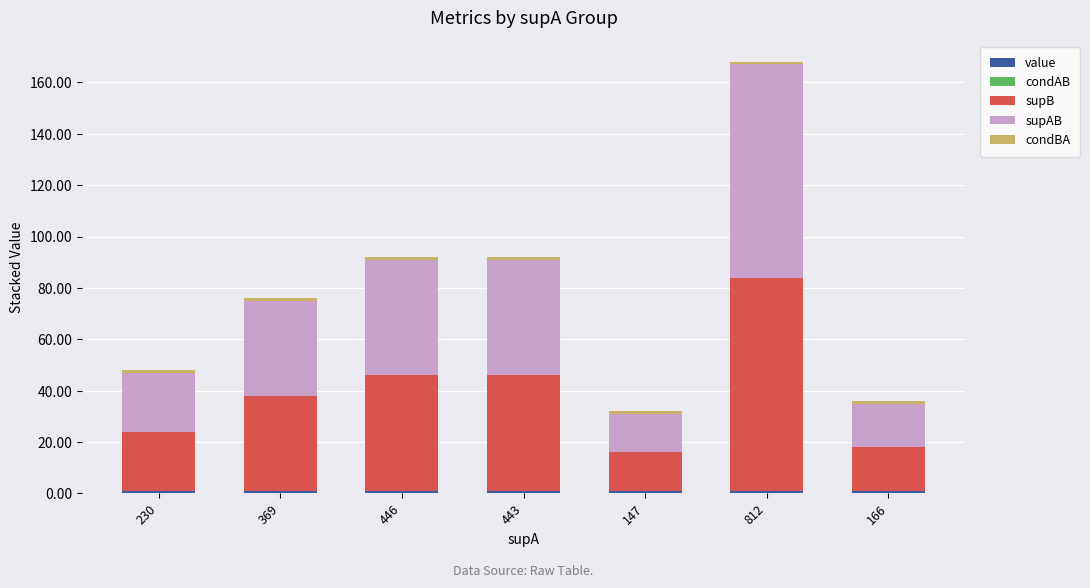

At which category is the sum across all series the highest?

812